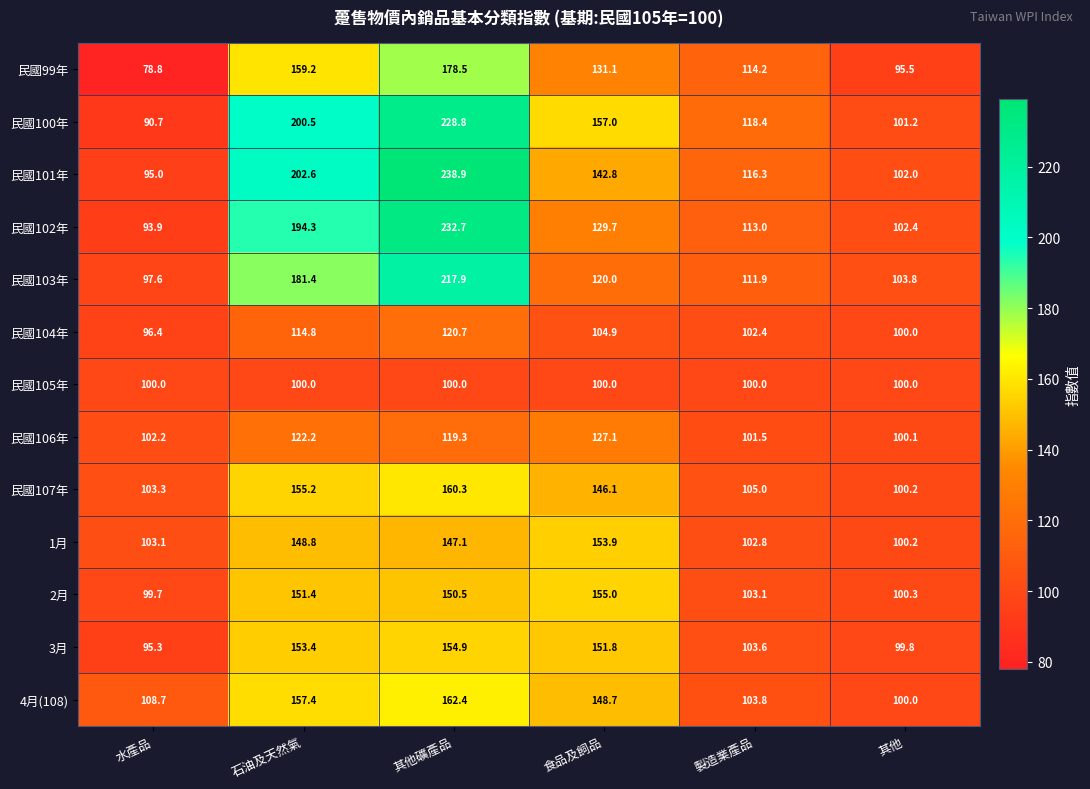

What is the total value across all series at 其他?

1305.5